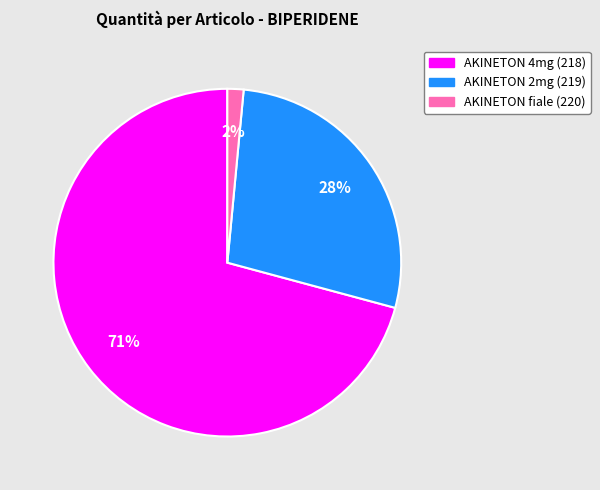

How many slices are in this pie chart?

3